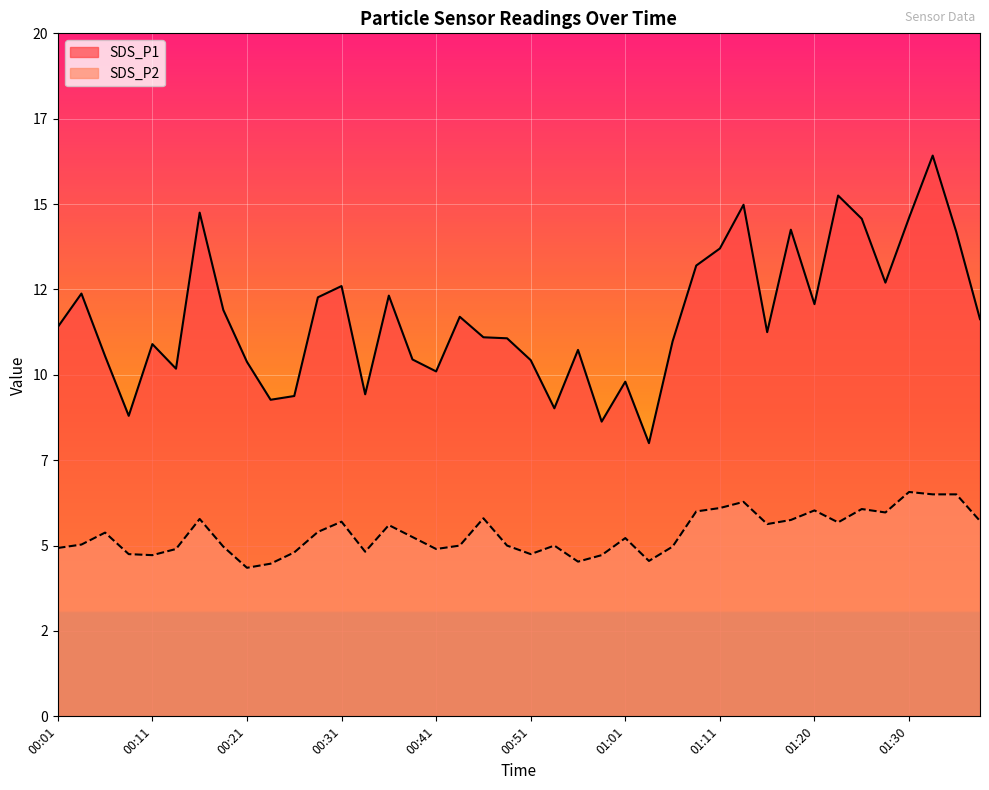

Reading left to right, list all the values displayed in this chart.

SDS_P1: 11.4	12.4	10.6	8.8	10.9	10.2	14.8	11.9	10.4	9.3	9.4	12.3	12.6	9.4	12.3	10.4	10.1	11.7	11.1	11.1	10.4	9.0	10.7	8.6	9.8	8.0	11.0	13.2	13.7	15.0	11.2	14.2	12.1	15.2	14.6	12.7	14.6	16.4	14.2	11.6
SDS_P2: 4.9	5.0	5.4	4.8	4.7	4.9	5.8	5.0	4.3	4.5	4.8	5.4	5.7	4.8	5.6	5.2	4.9	5.0	5.8	5.0	4.8	5.0	4.5	4.7	5.2	4.5	5.0	6.0	6.1	6.3	5.6	5.8	6.0	5.7	6.1	6.0	6.6	6.5	6.5	5.7